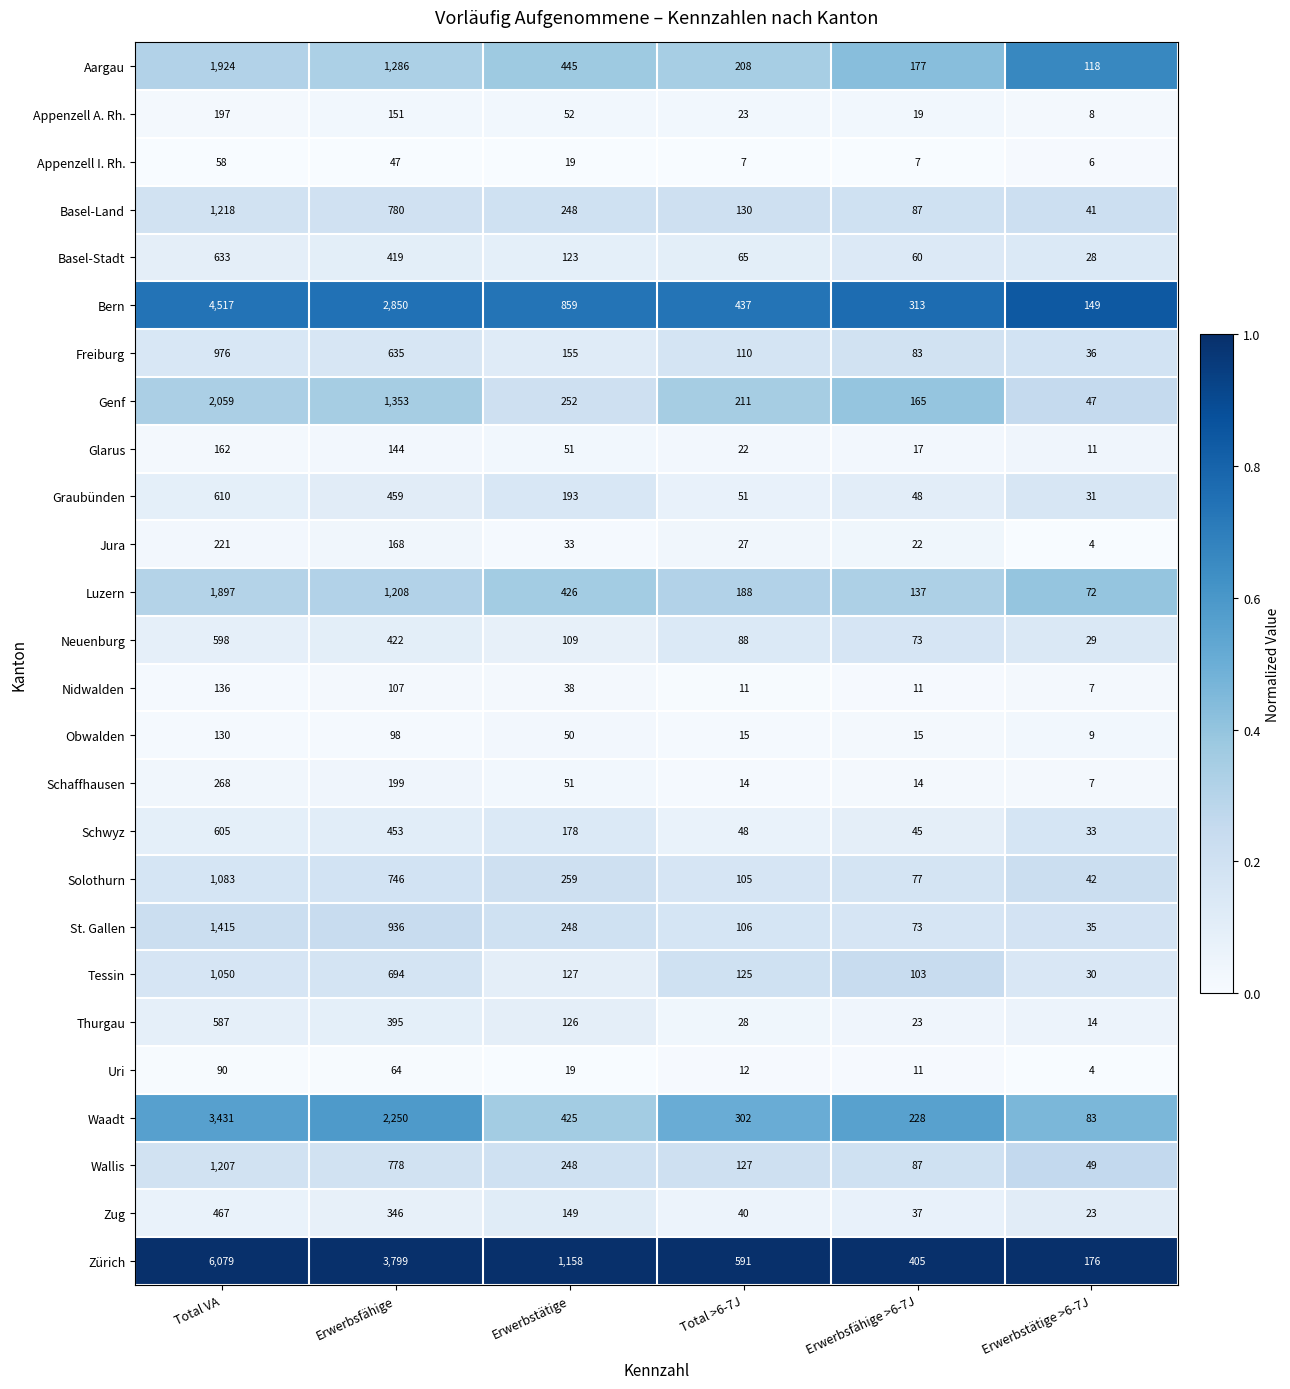

At which label does Schwyz first exceed 178?

Total VA